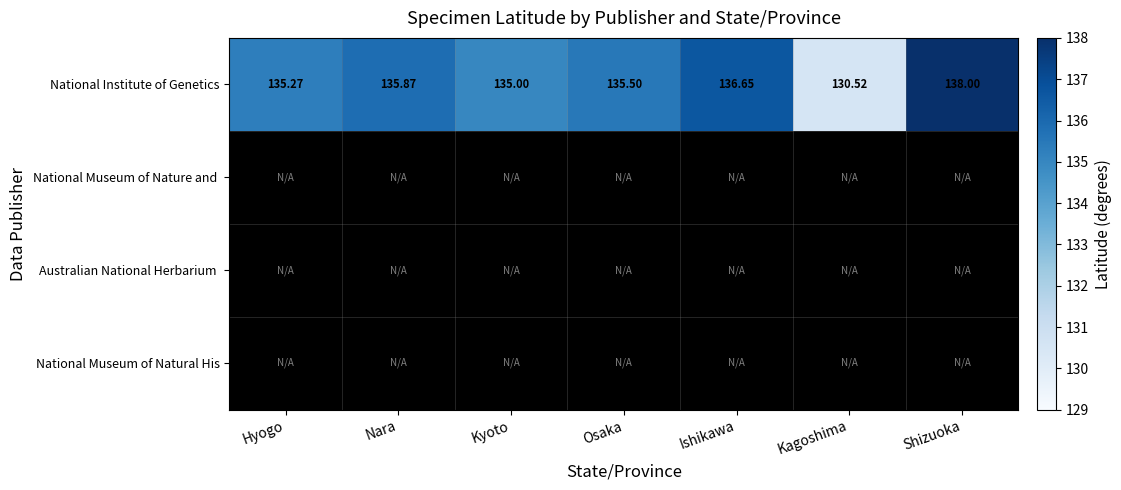

Where is National Institute of Genetics nearest to the value 134?

Kyoto